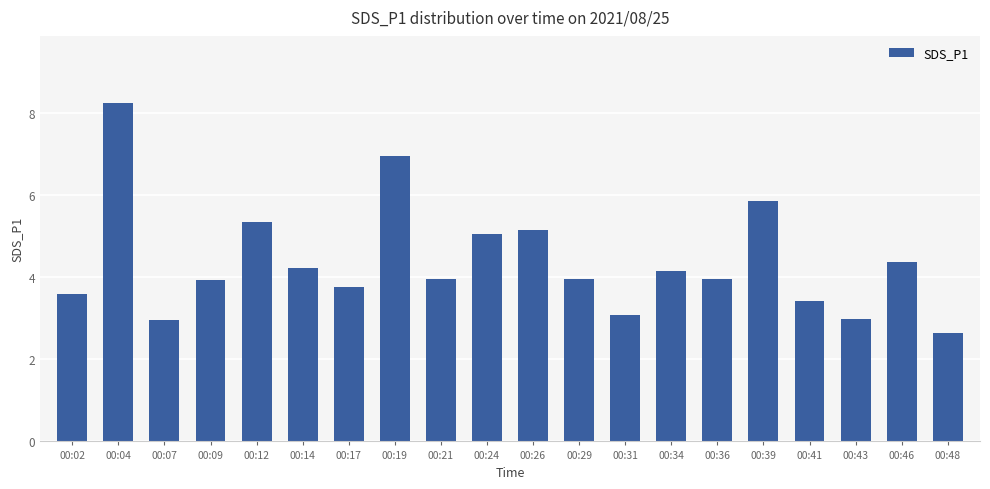

What is the maximum value shown in the chart?

8.2